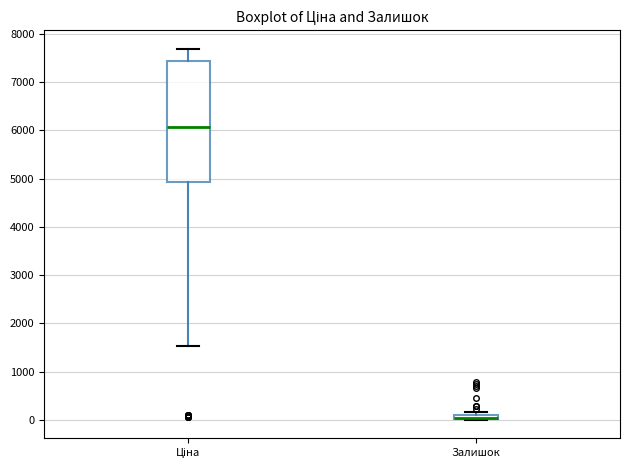

Where does the median line of the box for Ціна sit on the y-axis? The values are not printed on the chart, so give them approximately, as read against the axis.

6100